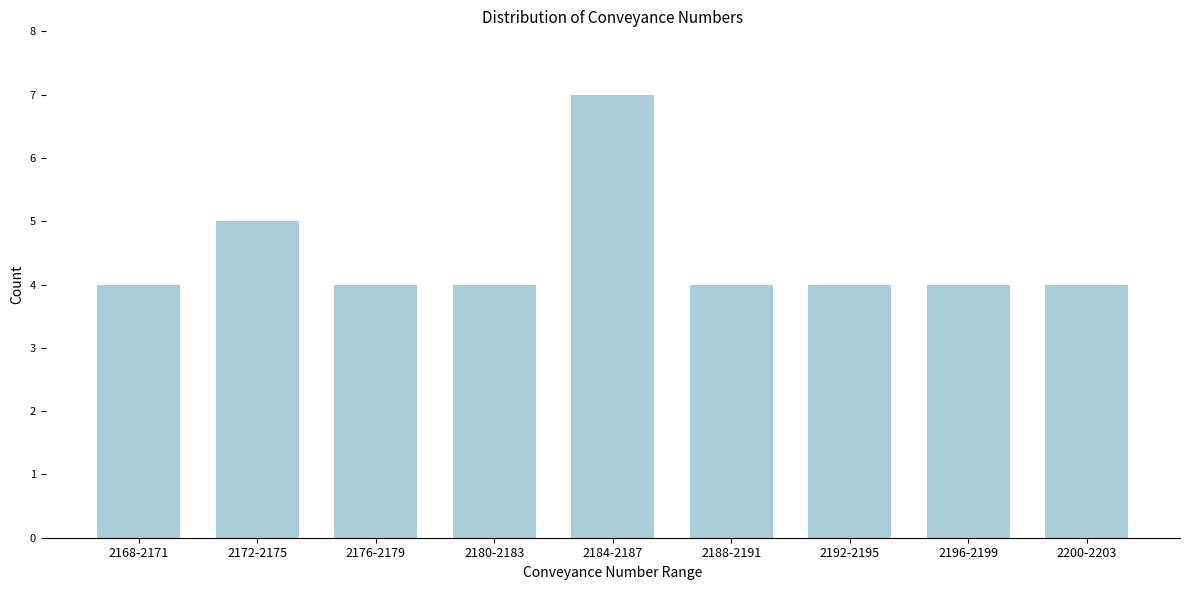

Reading left to right, what are all the values shown in this chart?

4	5	4	4	7	4	4	4	4